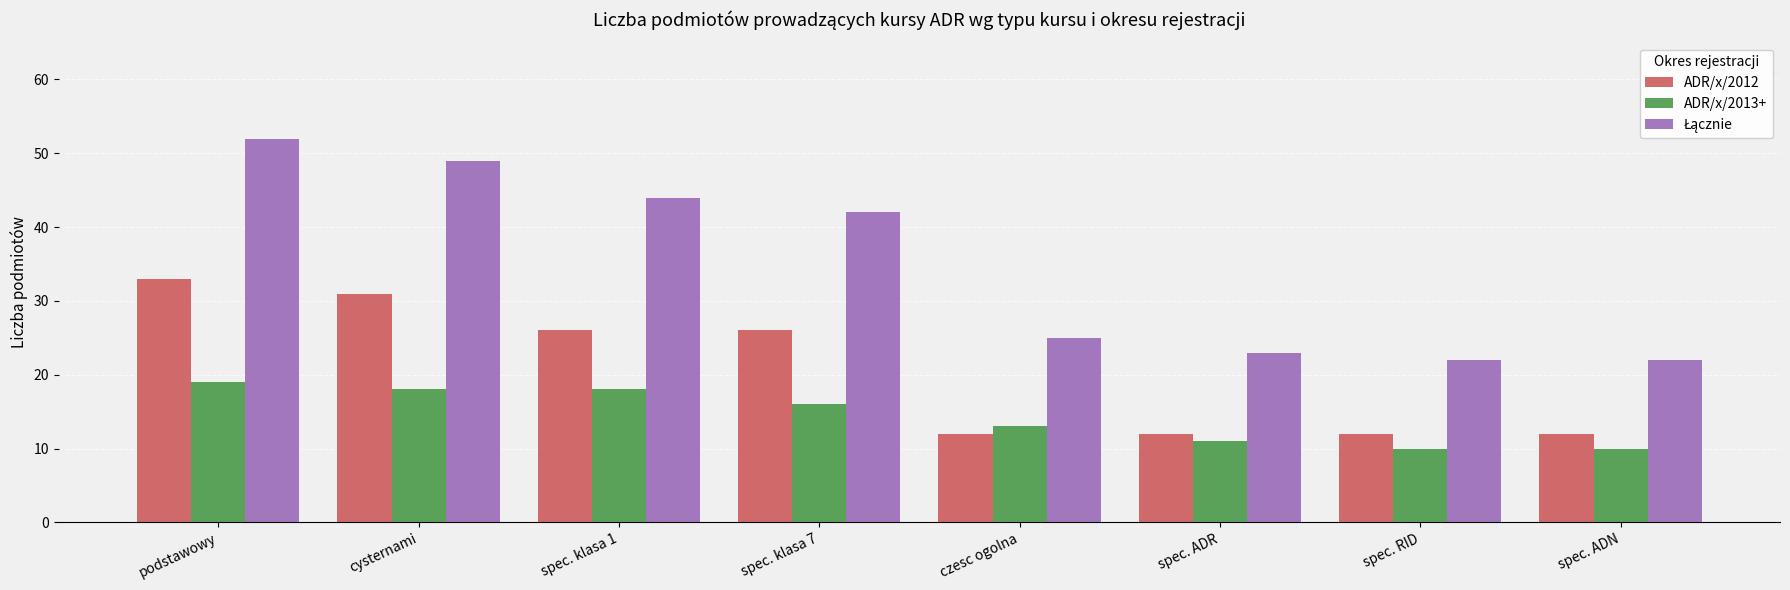

What is the greatest value displayed?

52